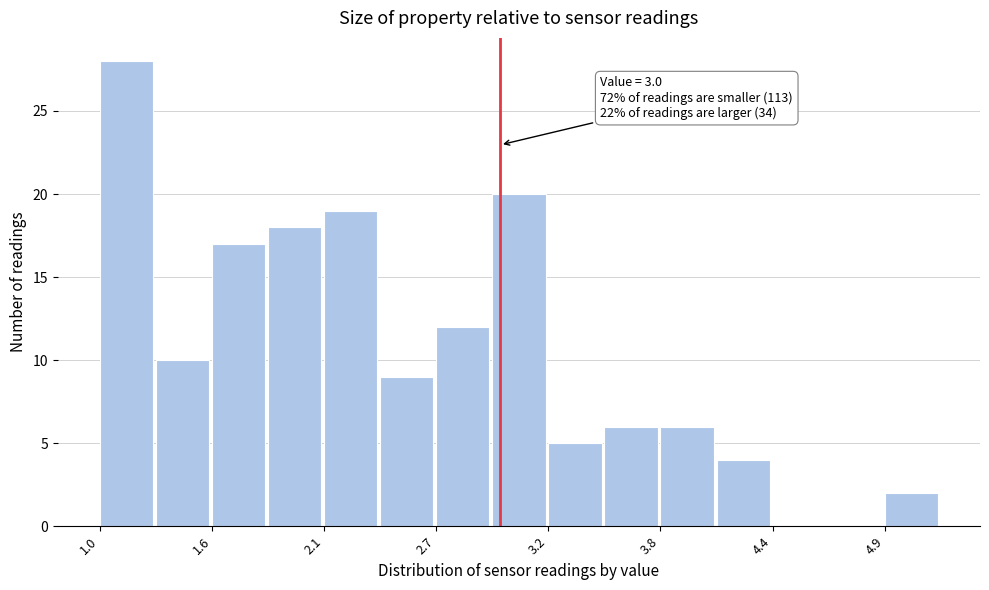

Around what value on the x-axis is the tallest bar? Give the approximate position of its centre, as read against the axis.

1.1